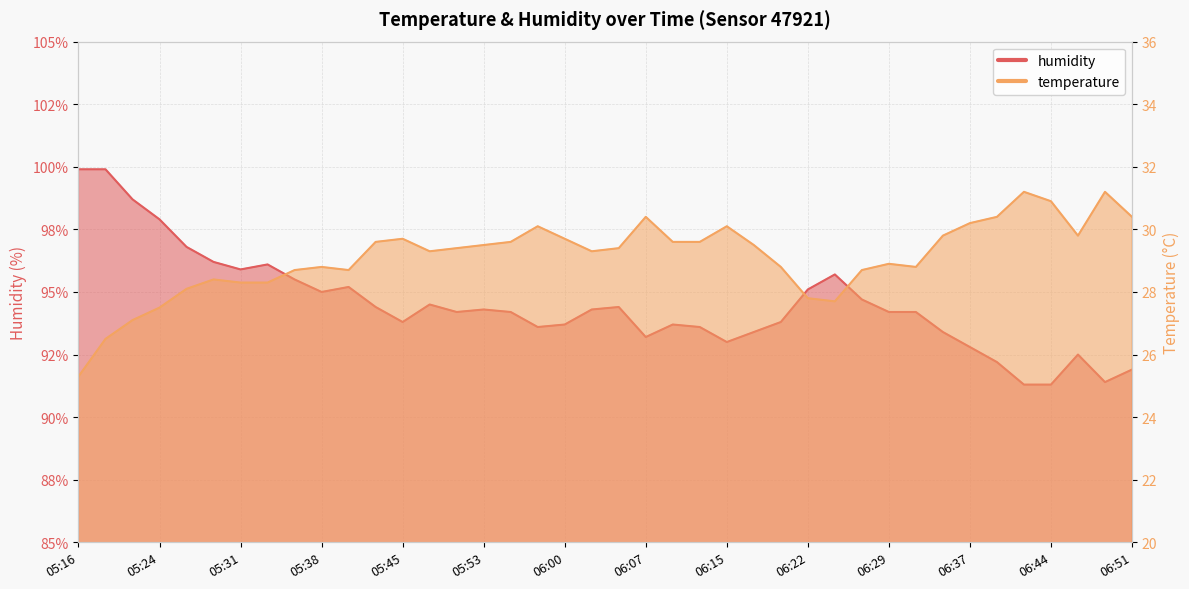

True or false: temperature has more than 1 points higher than both neighbors.

True